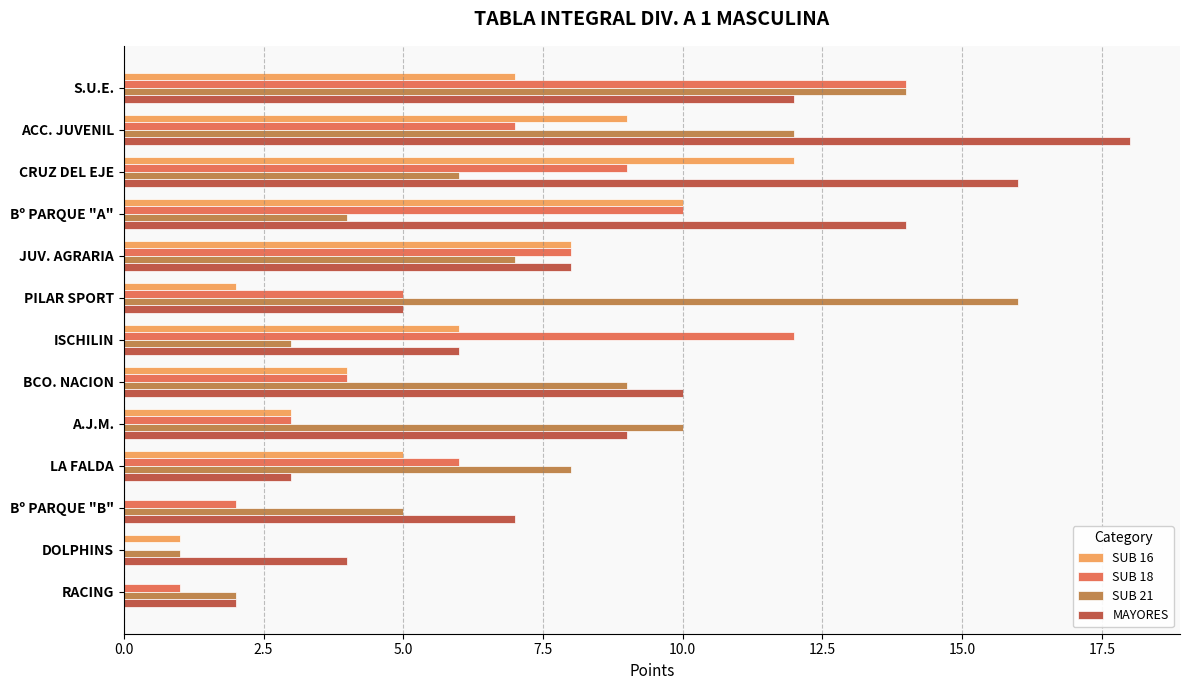

What is the total value across all series at LA FALDA?

22